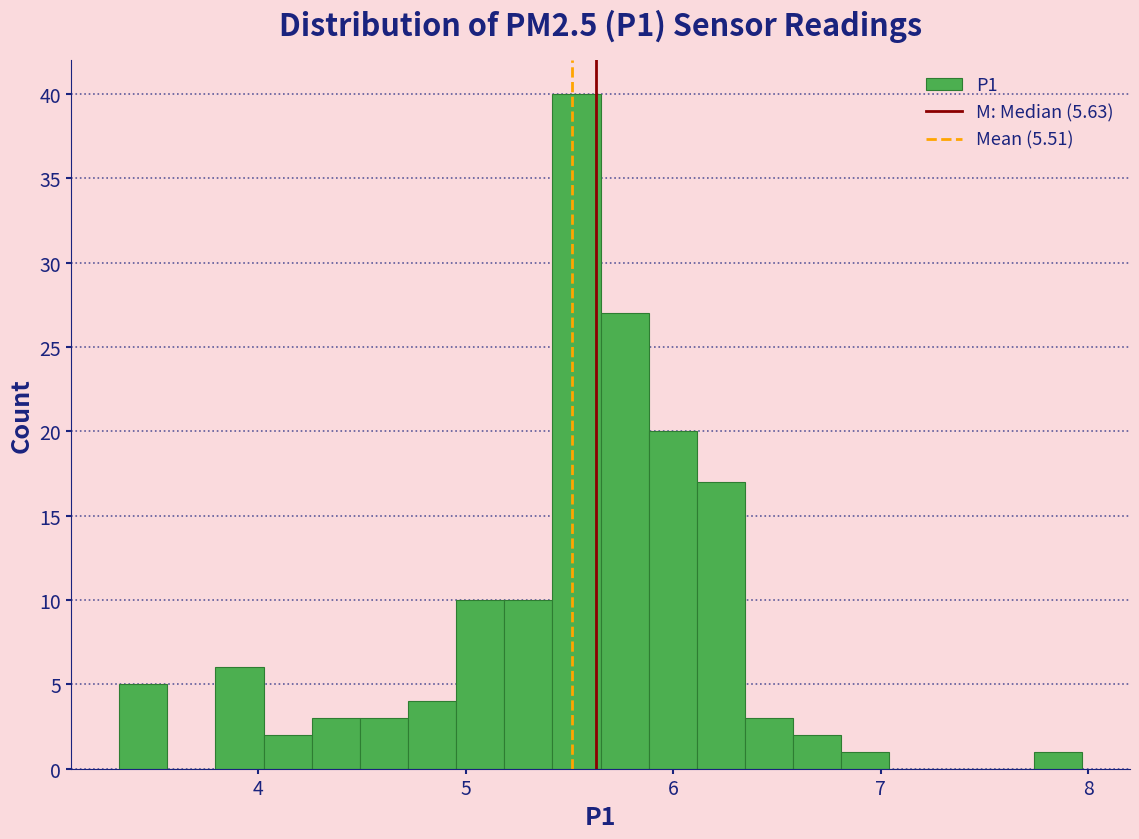

Around what value on the x-axis is the tallest bar? Give the approximate position of its centre, as read against the axis.

5.5